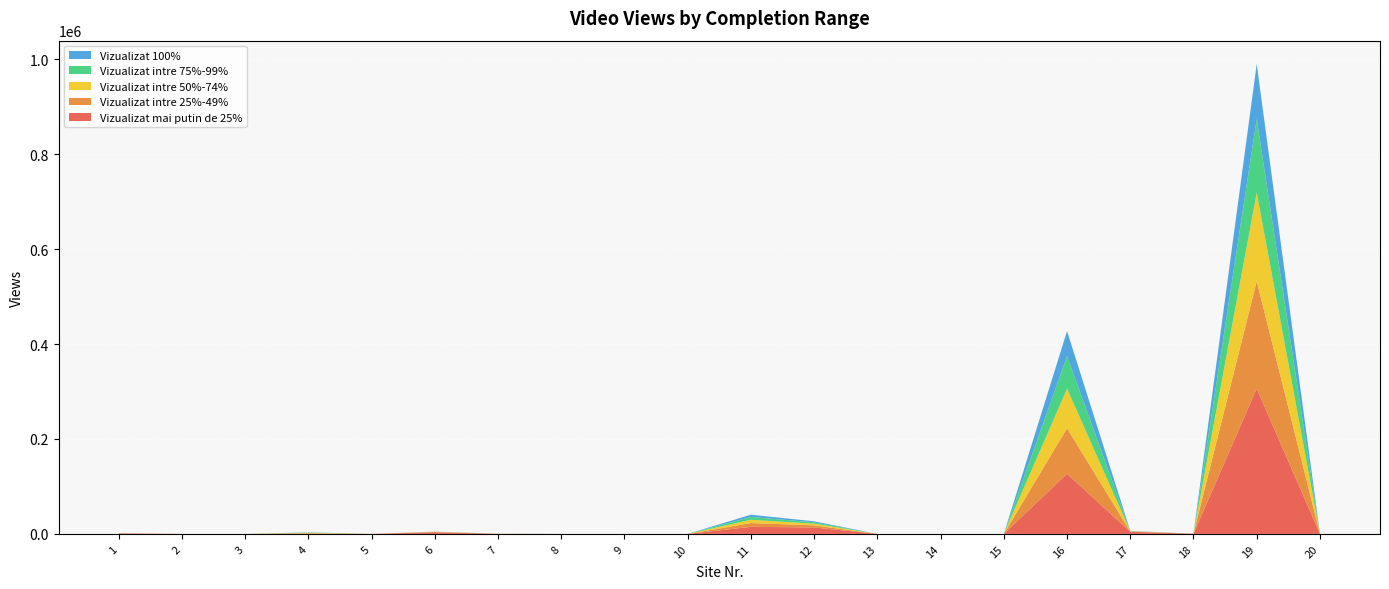

Reading left to right, list all the values displayed in this chart.

Vizualizat mai putin de 25%: 1080	4	0	548	45	3575	188	0	0	0	14852	13643	0	0	0	126811	4422	413	306318	246
Vizualizat intre 25%-49%: 177	2	0	982	24	543	114	0	0	0	8024	4428	0	0	0	95812	738	78	226334	133
Vizualizat intre 50%-74%: 102	2	0	845	15	345	102	0	0	0	6883	3452	0	0	0	83439	486	46	186515	104
Vizualizat intre 75%-99%: 74	2	0	751	9	264	85	0	0	0	5880	2889	0	0	0	68694	365	35	155072	81
Vizualizat 100%: 58	0	0	185	4	74	52	0	0	0	4824	2093	0	0	0	52650	275	24	115685	46